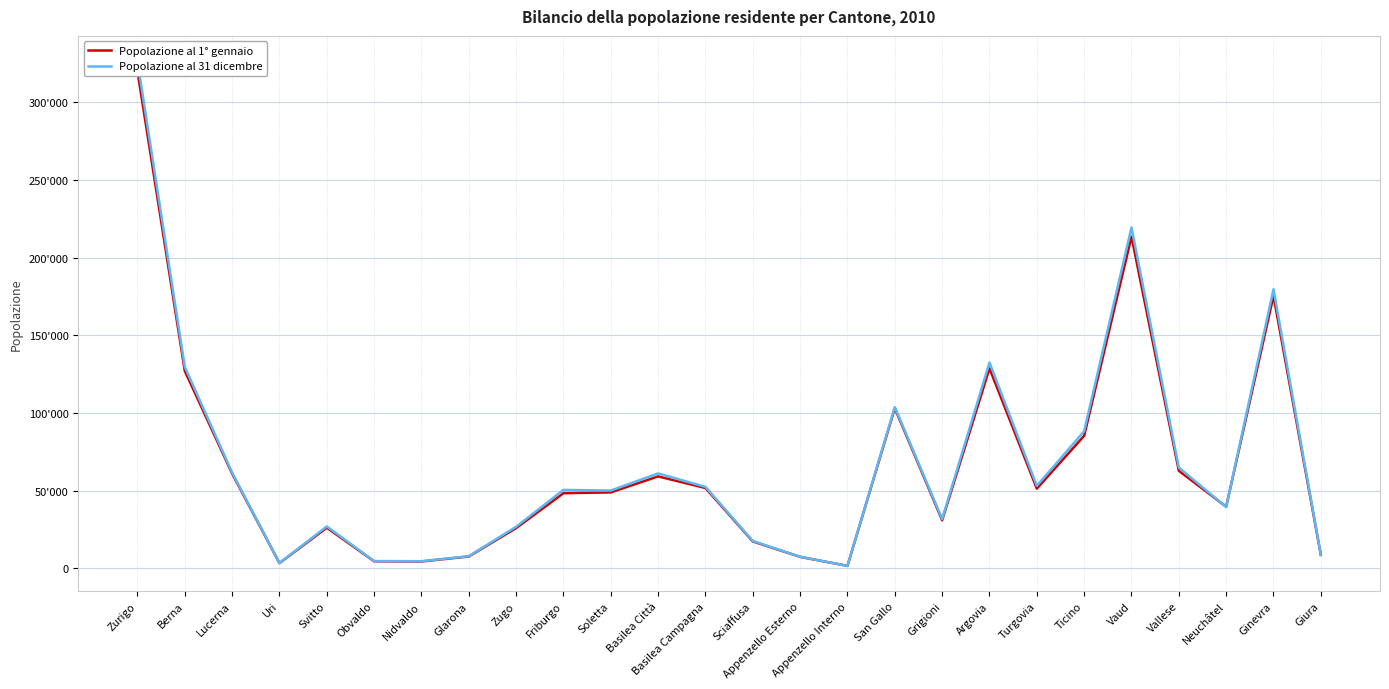

What is the label of the 12th point from the right?

Appenzello Esterno